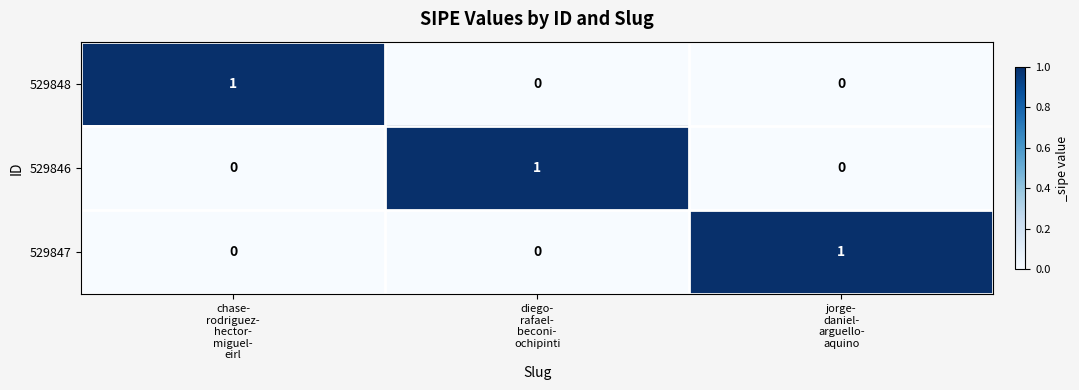

How many distinct data groups are displayed?

3